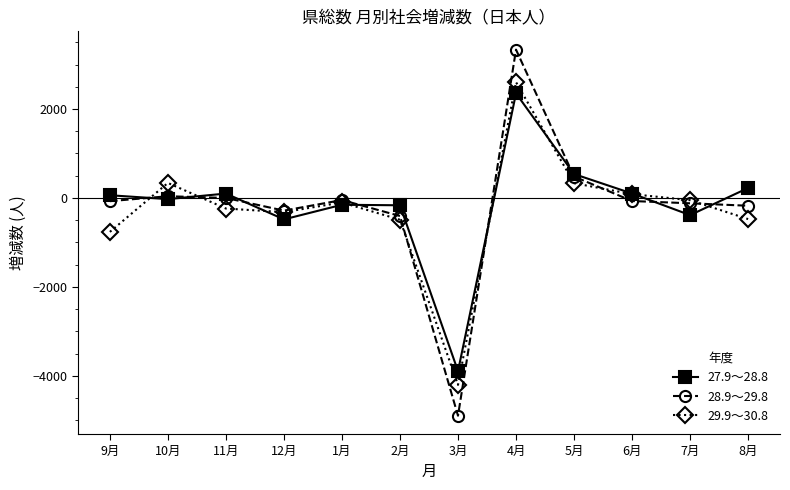

True or false: 27.9～28.8 has a value of -26 at 10月.

True